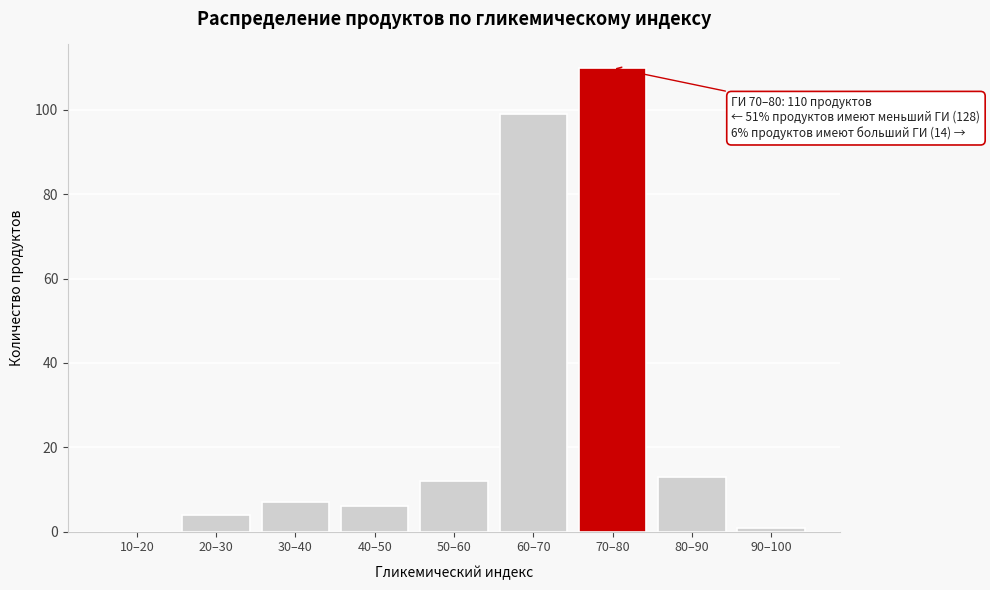

Reading left to right, extract all data points from this chart.

10–20=0	20–30=4	30–40=7	40–50=6	50–60=12	60–70=99	70–80=110	80–90=13	90–100=1